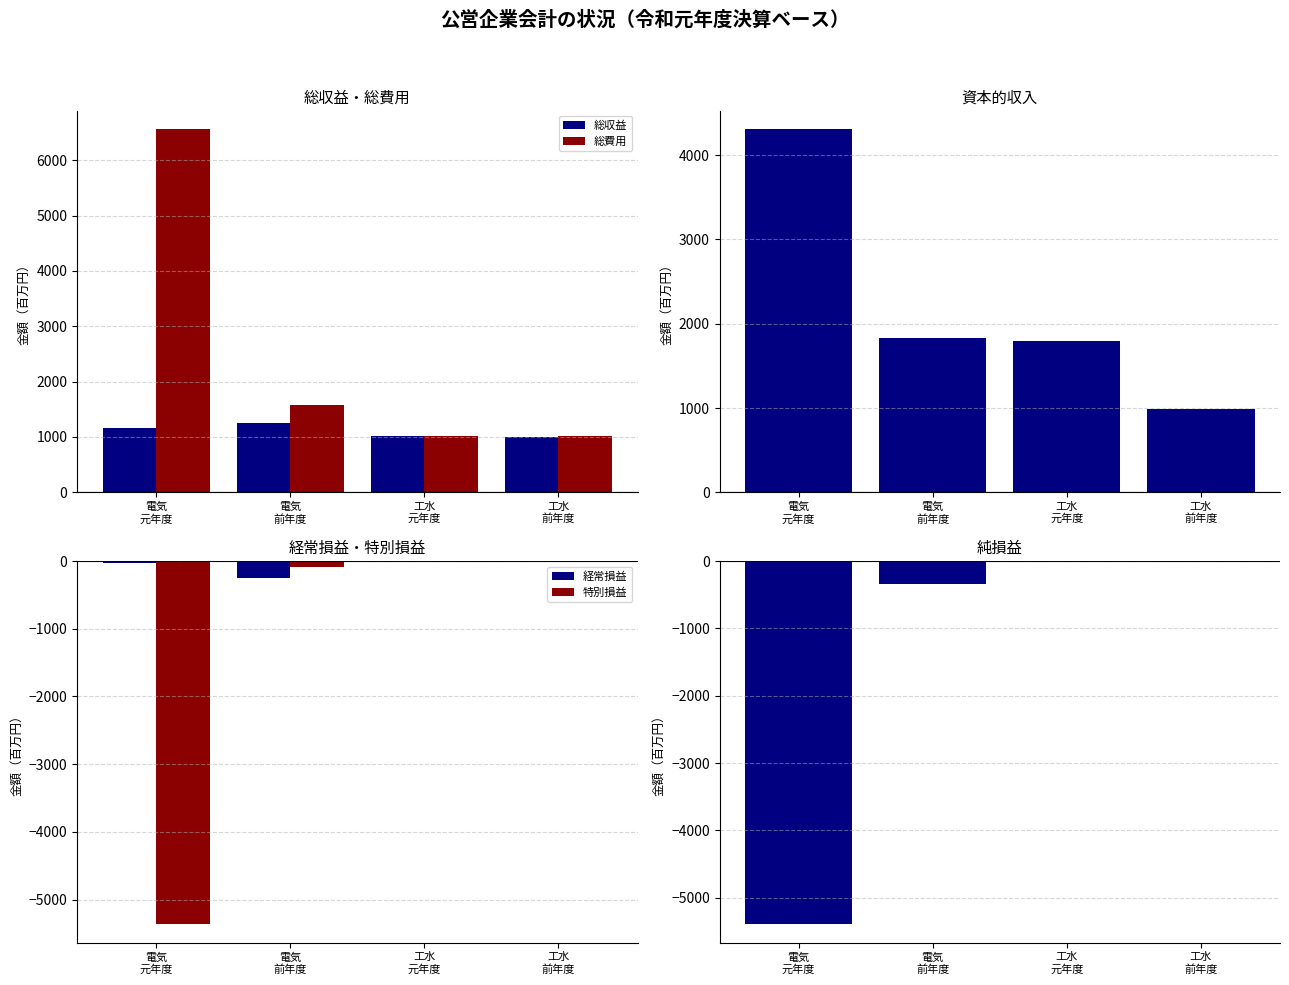

At which category is the sum across all series the highest?

電気
前年度